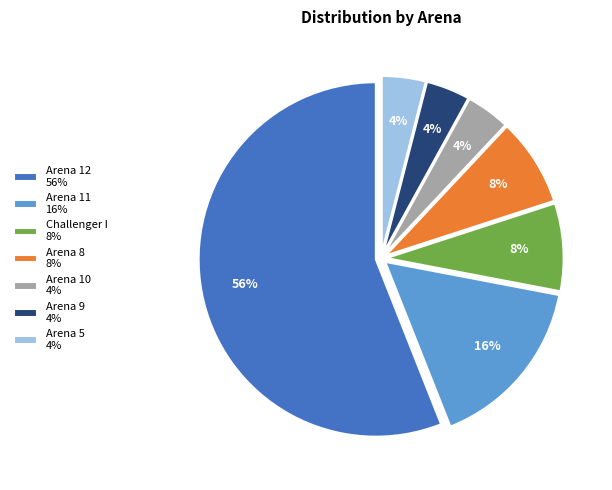

To the nearest percent, what percentage of the pie is Arena 11?

16%